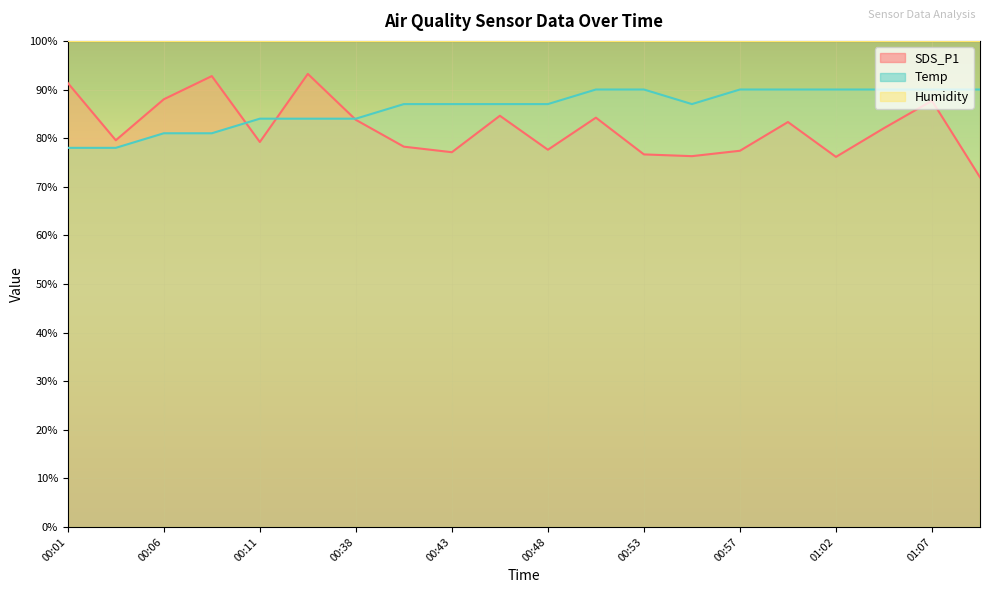

How many Temp values are between 84 and 90?

16